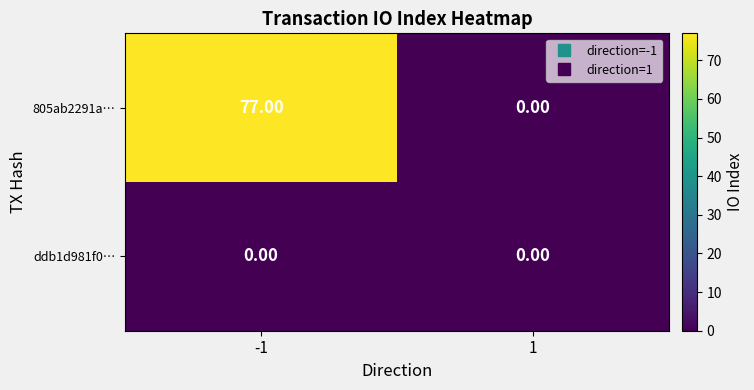

Rank the series by their maximum value, from highest to lowest.

805ab2291a…, ddb1d981f0…